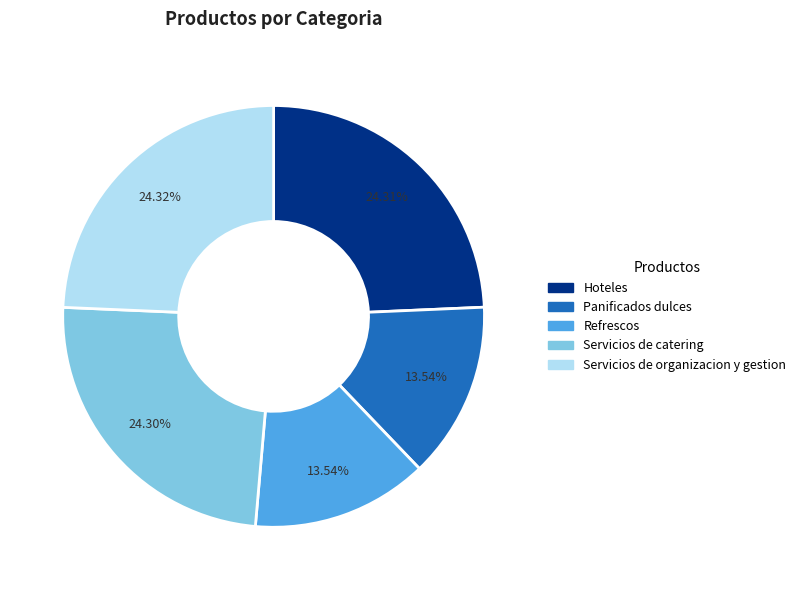

The Panificados dulces slice represents 24% of the pie. True or false?

False